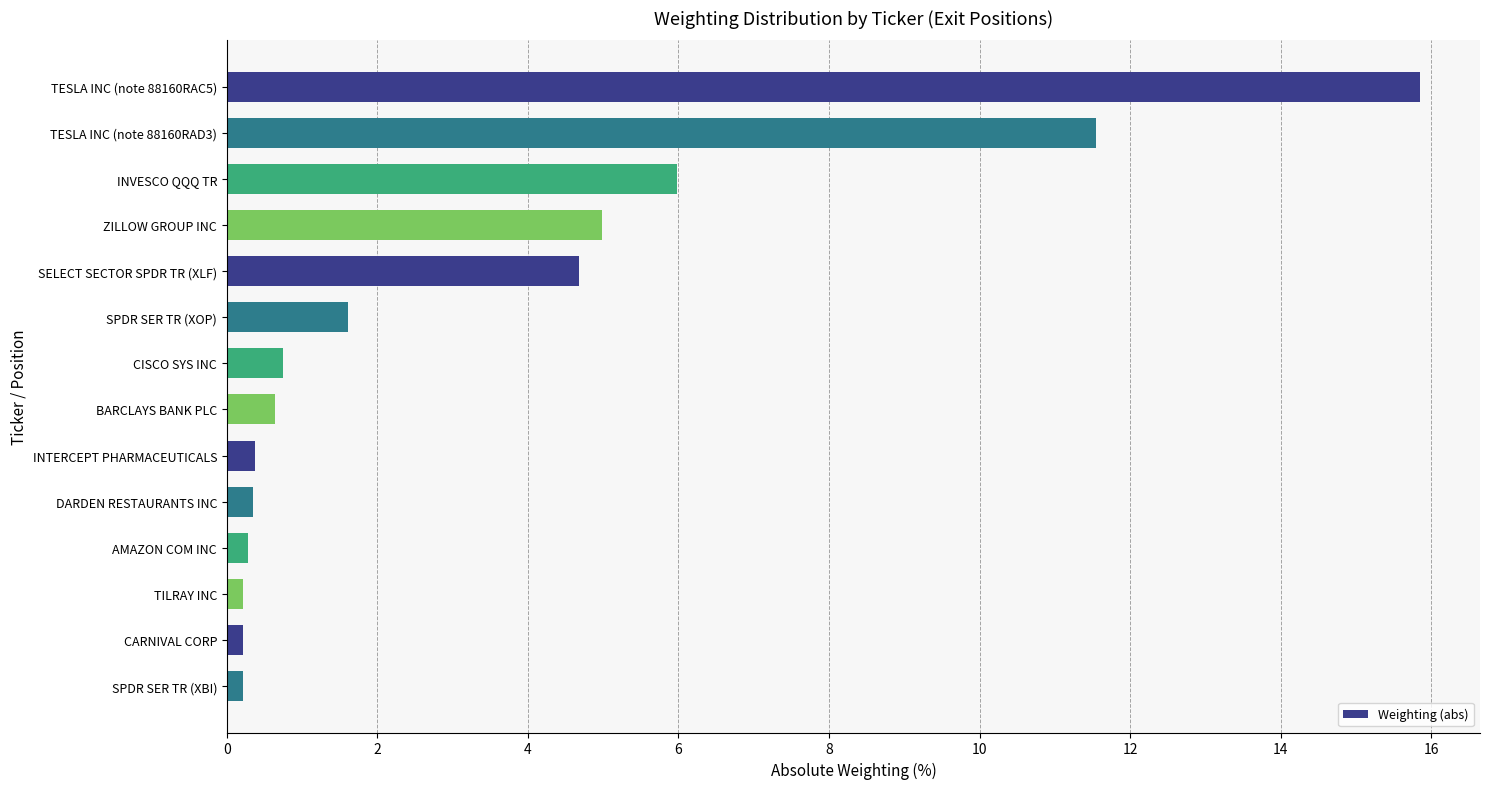

Between SPDR SER TR (XOP) and DARDEN RESTAURANTS INC, which is larger?

SPDR SER TR (XOP)